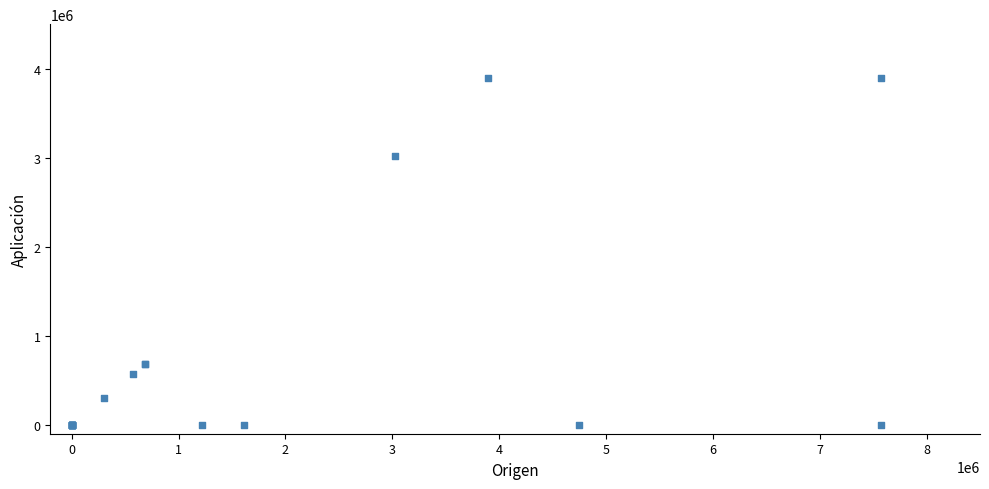

What Y value in the scatter plot is closest to 1949631?

3021250.0